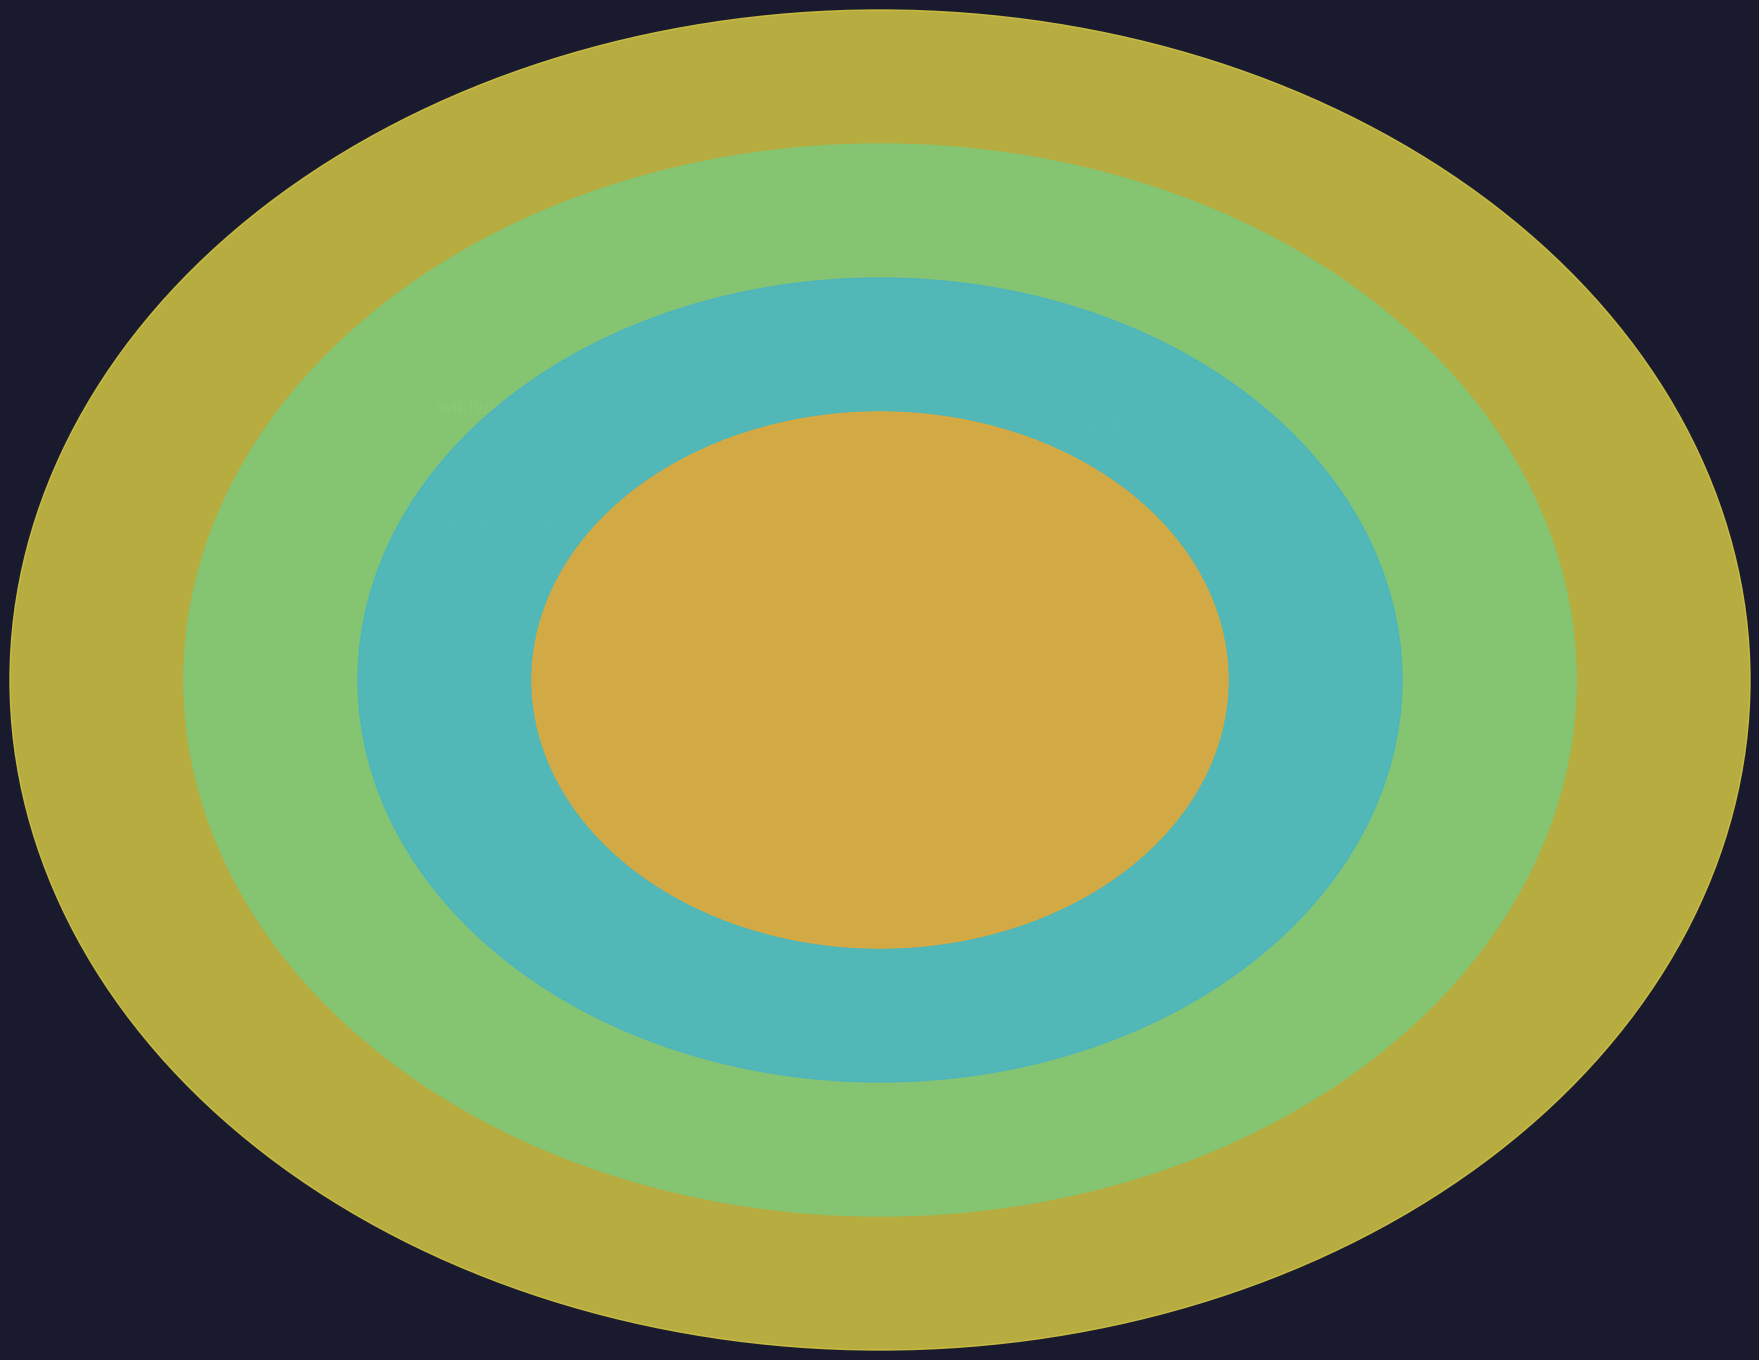

To the nearest percent, what is the combined percentage of 5 Lesplan Informatie vinden and Lesinhoud?

33%